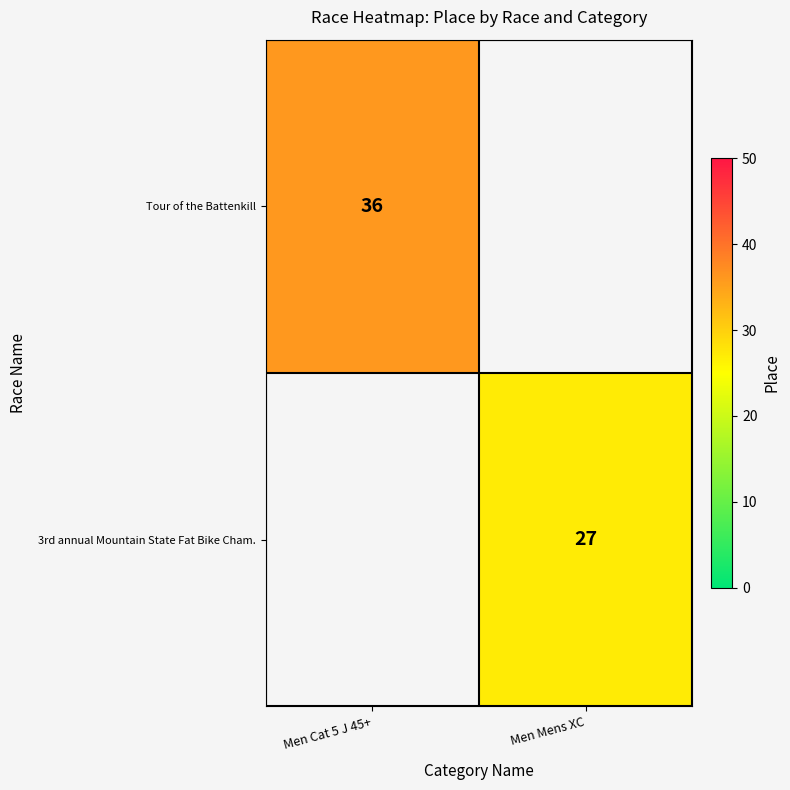

The value of 3rd annual Mountain State Fat Bike Cham. at Men Mens XC is 40.7. True or false?

False